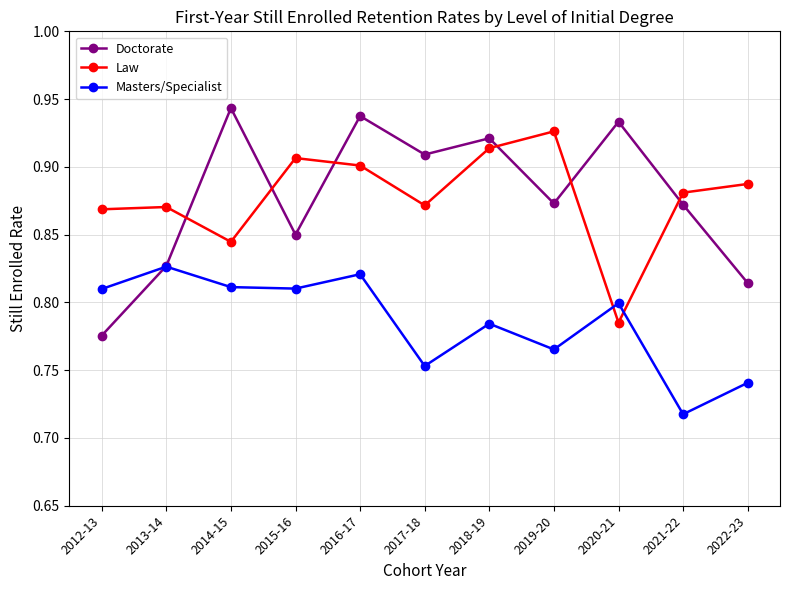

Which category has the lowest value across all series?

2021-22